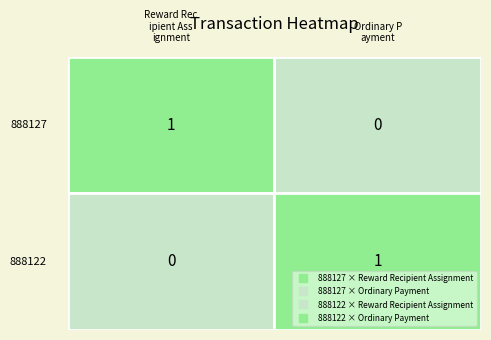

Count the number of data series in this chart.

2